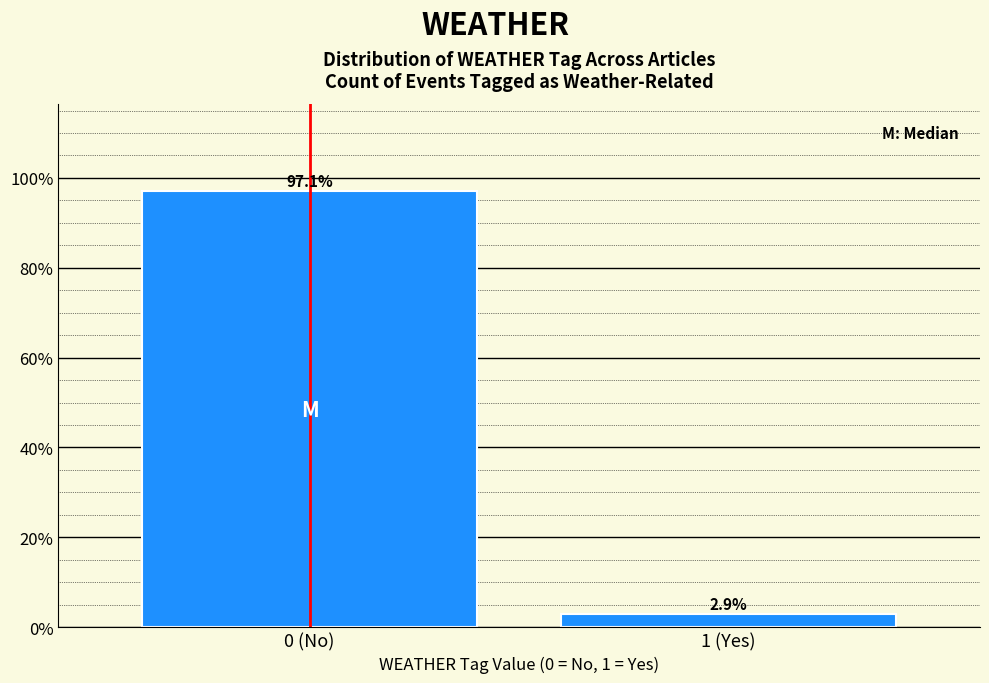

Reading right to left, what are all the values shown in this chart?

2.9	97.1